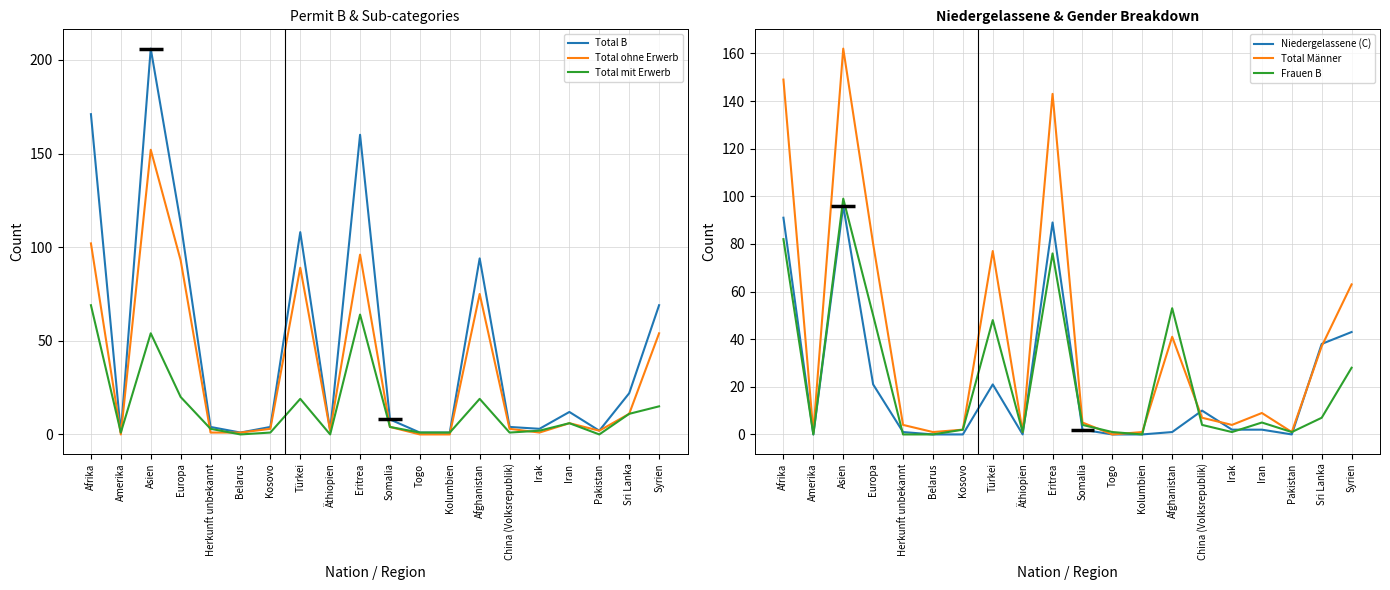

Where is the first local minimum for Niedergelassene (C)?

Amerika